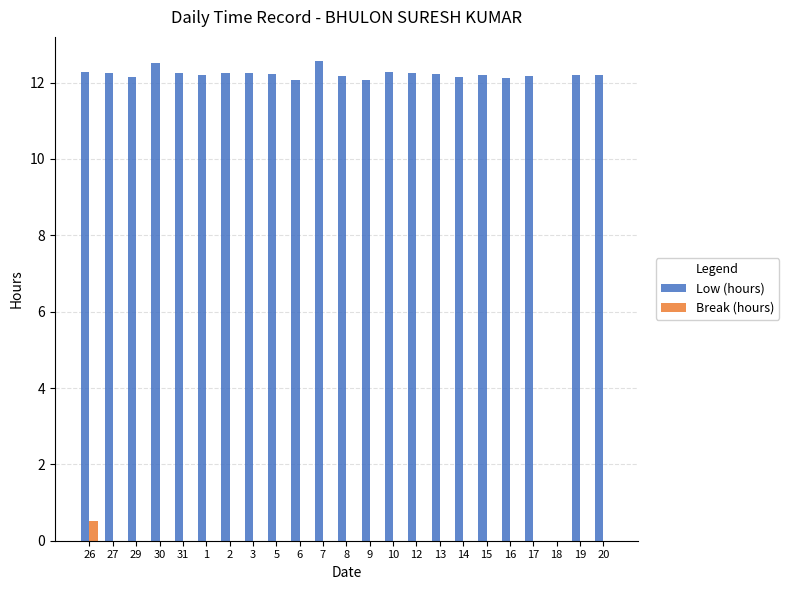

What is the greatest value displayed?

12.6